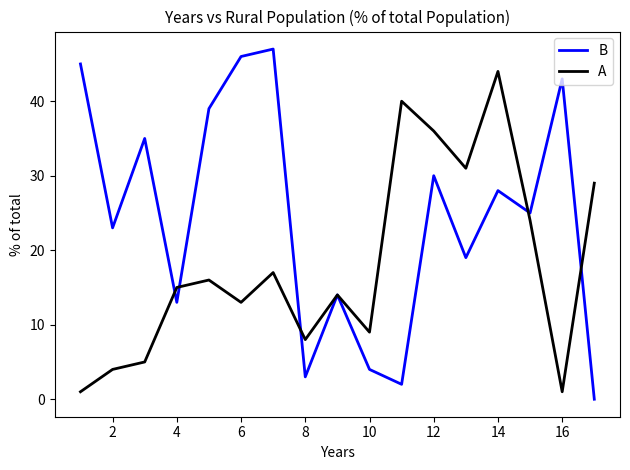

Rank the series by their average value, from lowest to highest.

A, B